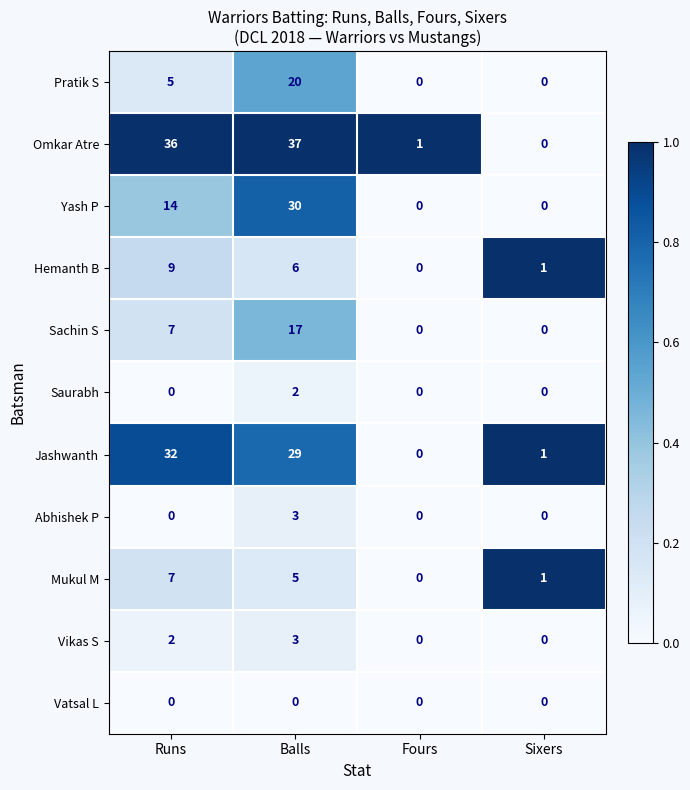

Read the Jashwanth value at Balls, to the nearest 10.

30